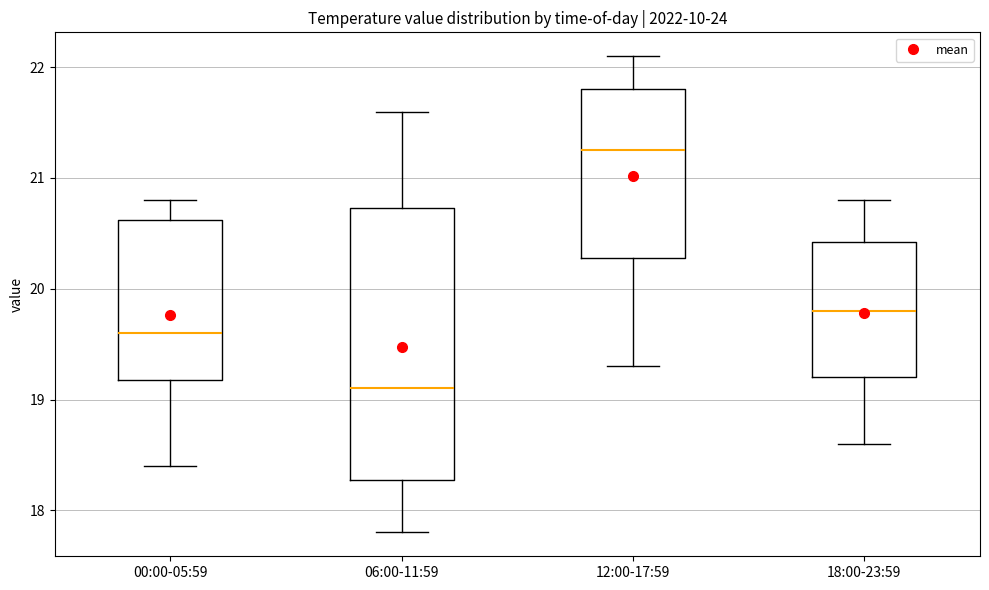

Which box's median line is the highest?

12:00-17:59